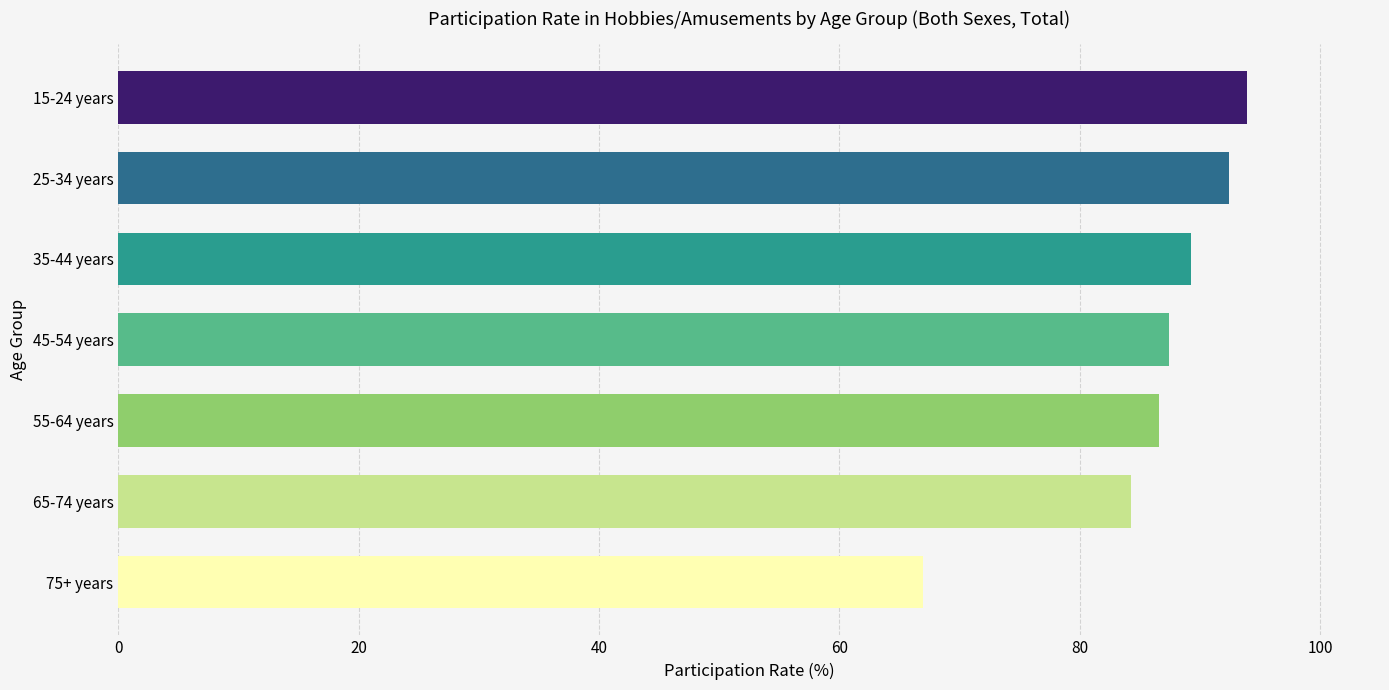

What is the value of the 3rd bar from the top?

89.3